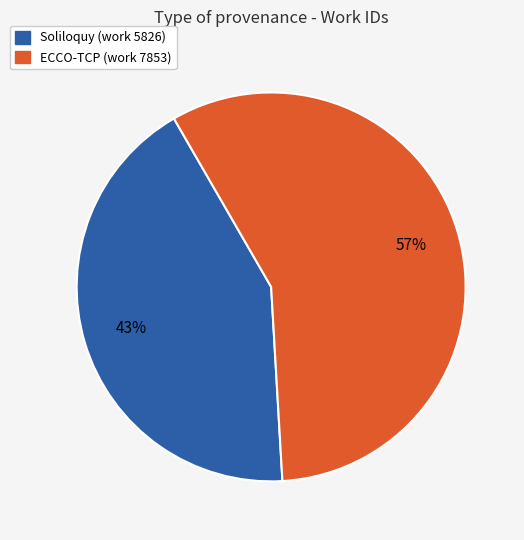

Which slice represents more than half of the pie?

ECCO-TCP (work 7853)